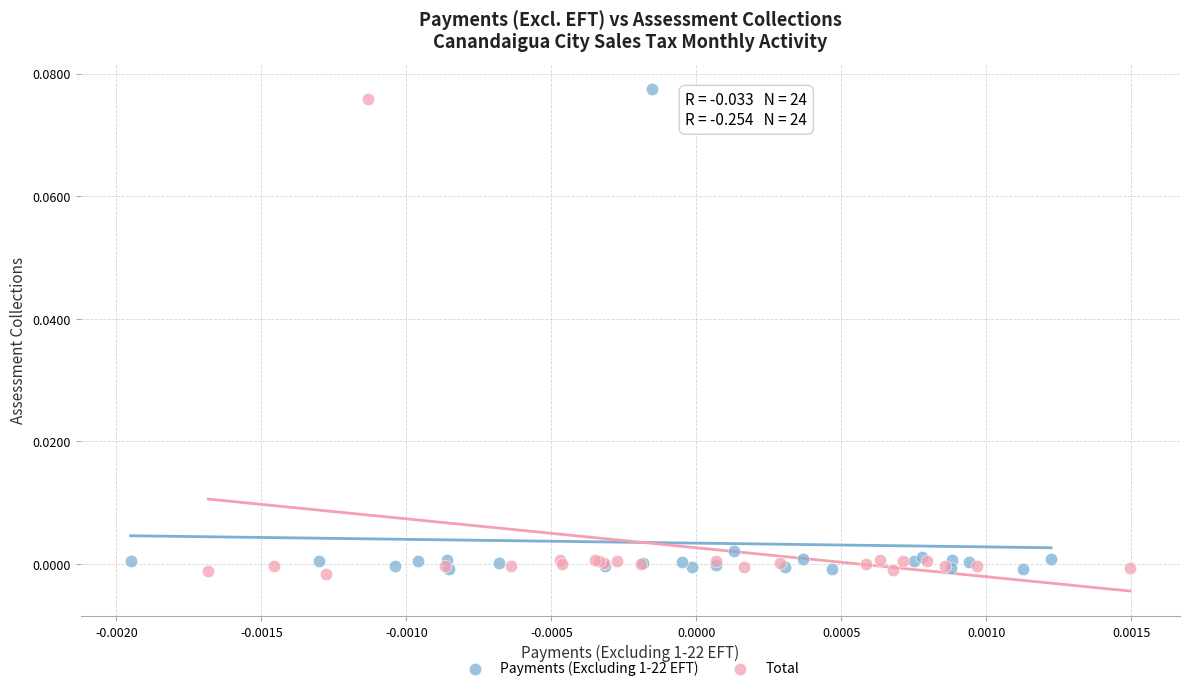

Which series contains the lowest Y value?

Total